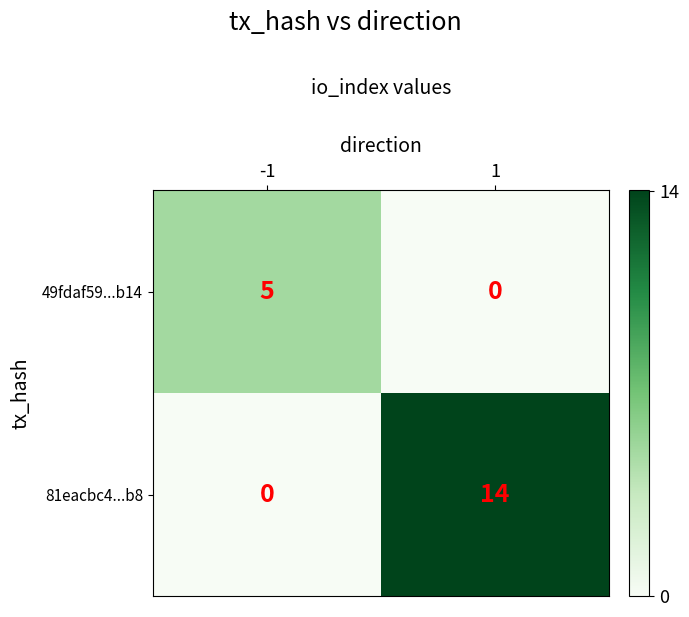

Which series has the largest total across all categories?

81eacbc4...b8